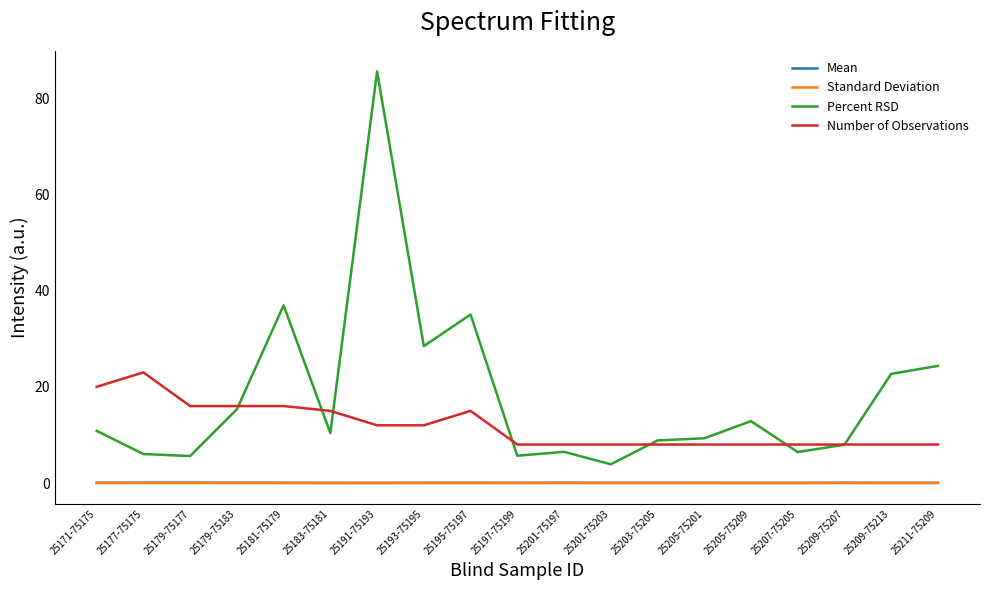

What is the difference between the Number of Observations values at 25193-75195 and 25201-75197?

4.0